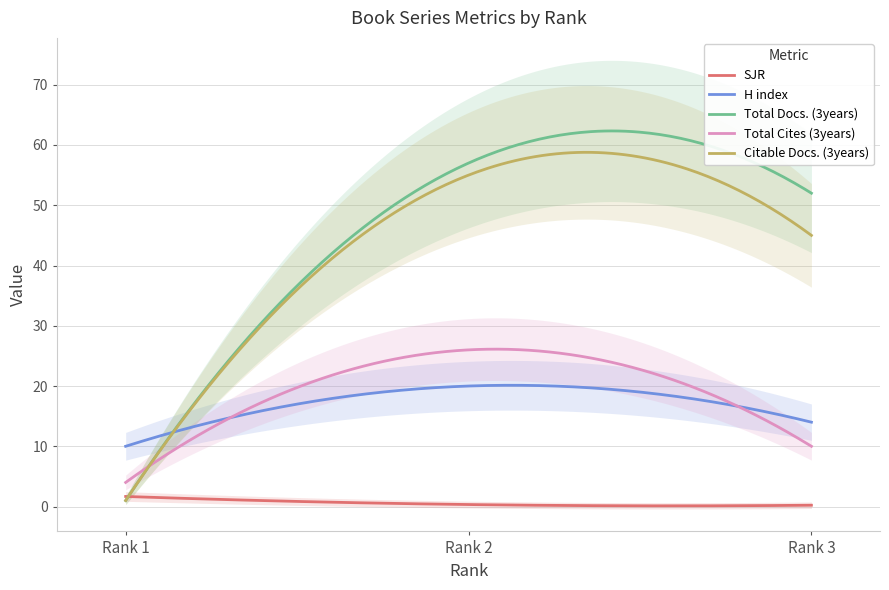

Which category has the highest value across all series?

Rank 2